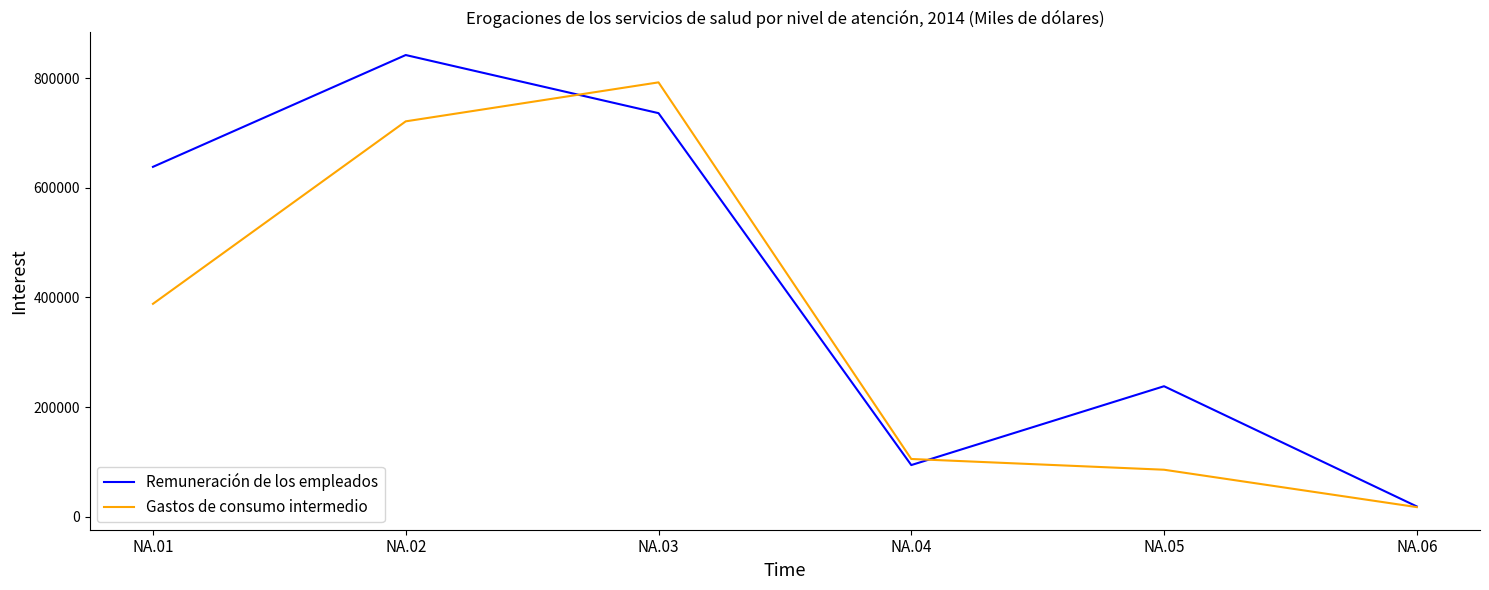

Which label corresponds to the smallest value in the chart?

NA.06